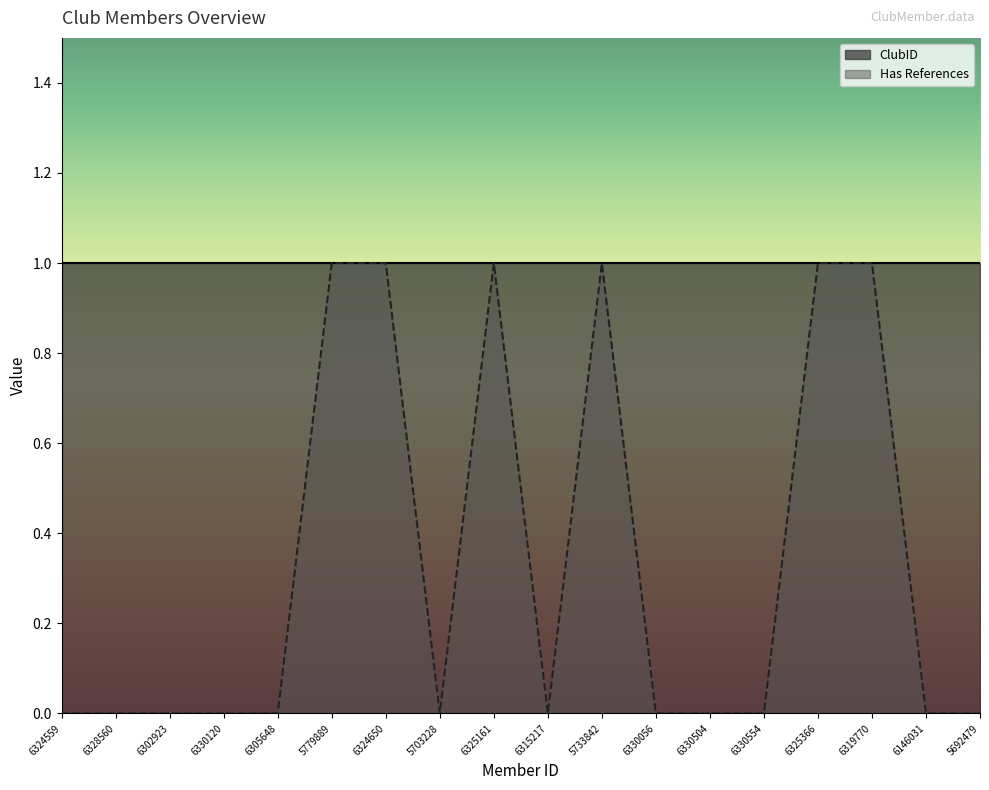

Reading right to left, list all the values displayed in this chart.

5692479=0	6146031=0	6319770=1	6325366=1	6330554=0	6330504=0	6330056=0	5733842=1	6315217=0	6325161=1	5703228=0	6324650=1	5779889=1	6305648=0	6330120=0	6302923=0	6328560=0	6324559=0